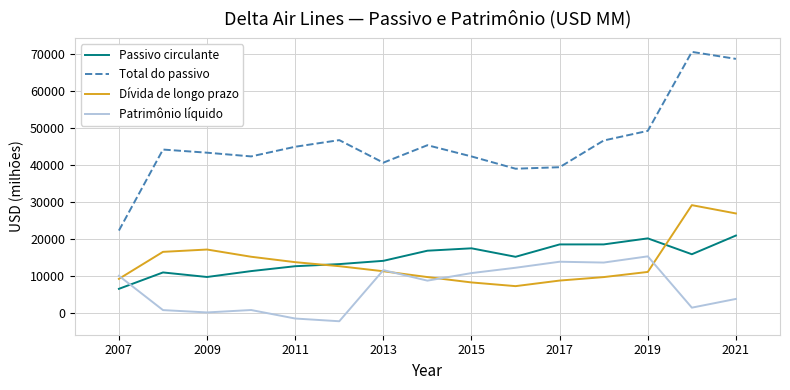

Which series has the largest range (max minus min)?

Total do passivo